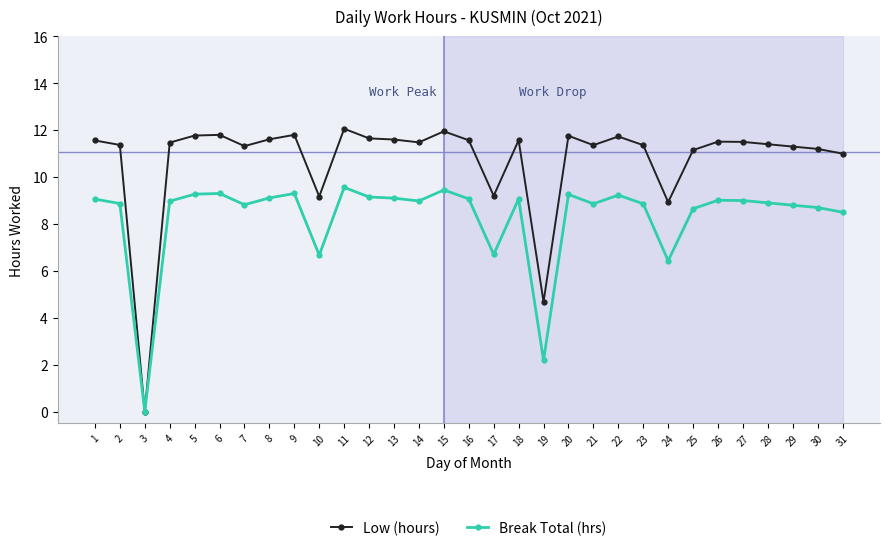

Is the value of Break Total (hrs) at 5 greater than the value of Low (hours) at 13?

No